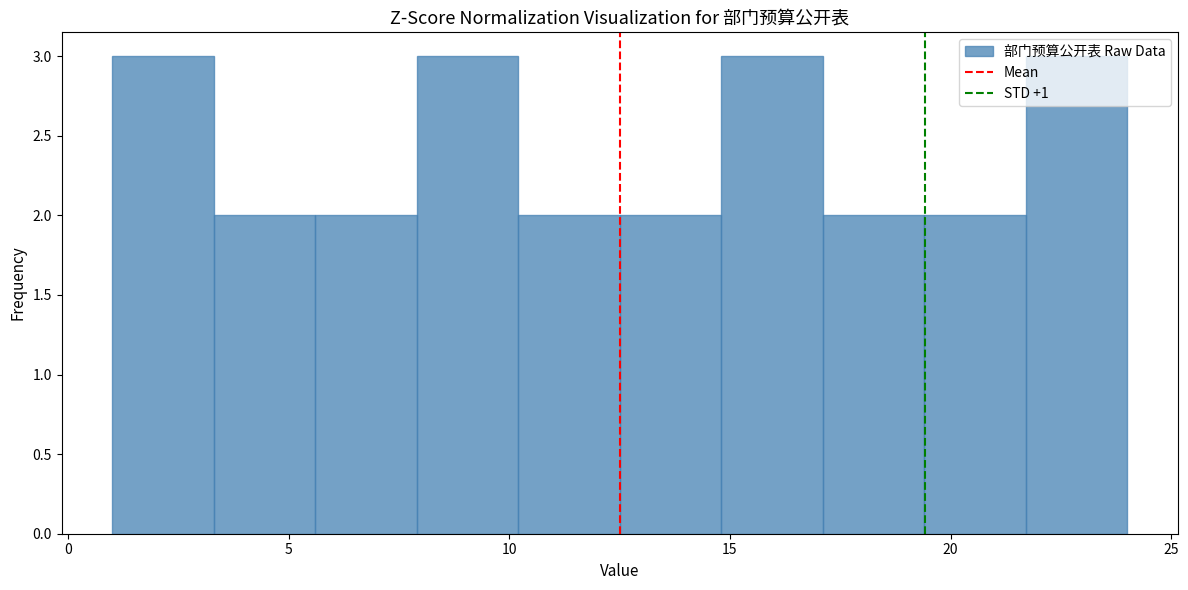

How tall is the bar that spans 12.5 to 14.8 on the x-axis? Neither the bar edges nor the heights are printed on the chart, so give them approximately, as read against the axes.

2